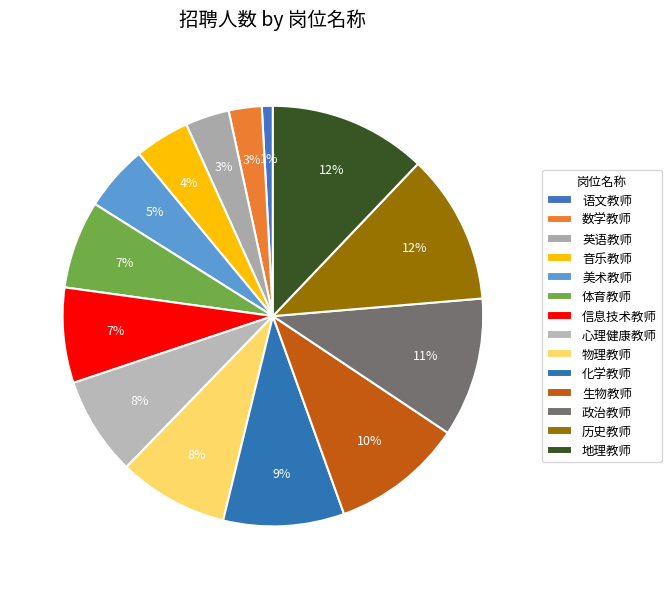

What is the change in value from 体育教师 to 心理健康教师?

+3